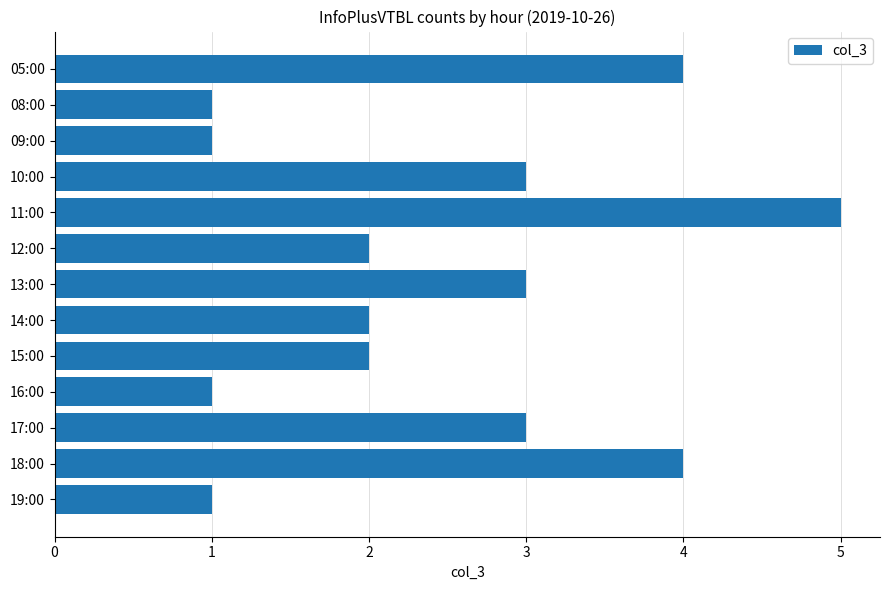

Is it true that the value at 13:00 is 3?

True